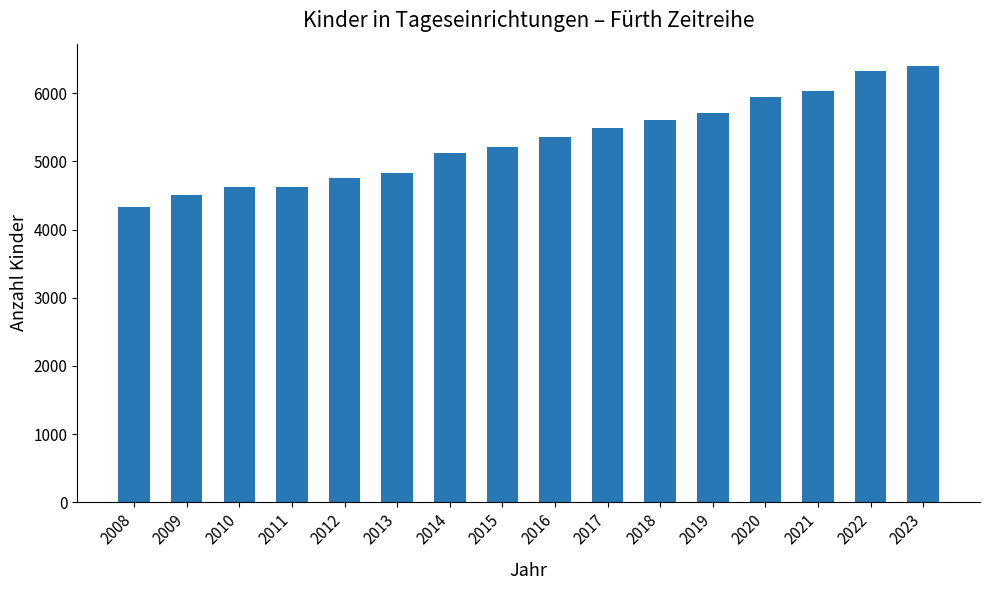

At which label is the value closest to 5369?

2016